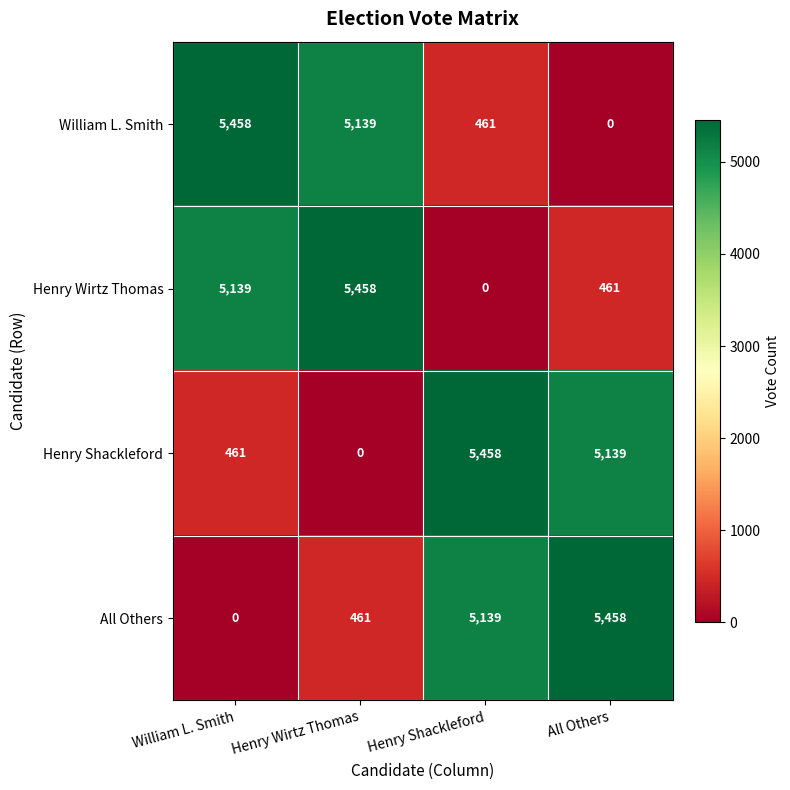

Is it true that All Others equals -2740 at William L. Smith?

False